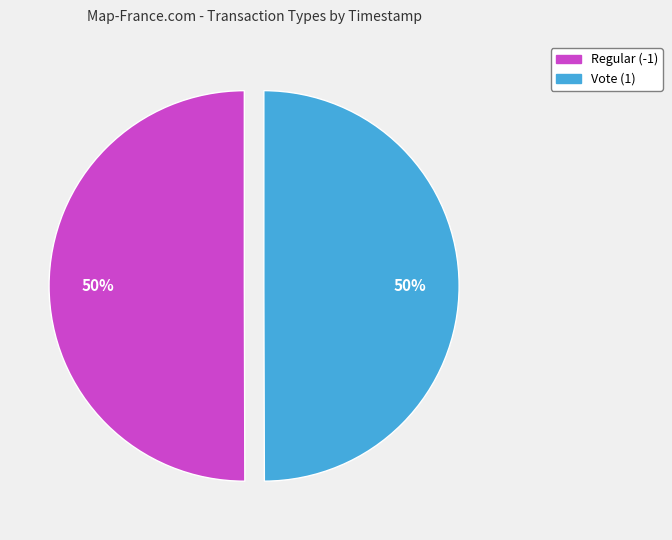

What is the ratio of the value at Vote (1) to the value at Regular (-1)?

1.0